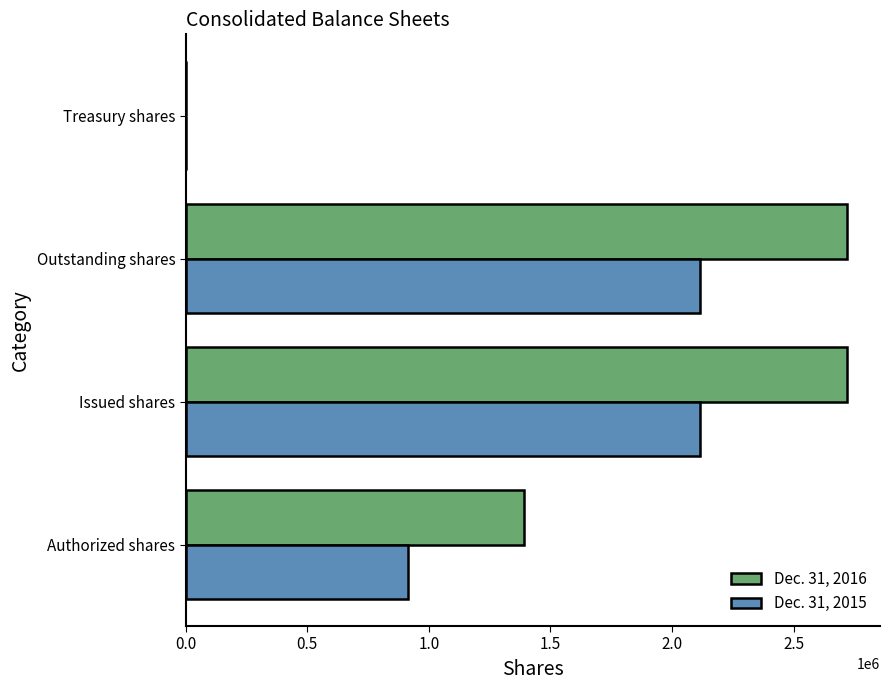

The Dec. 31, 2015 series shows 1458143 at Authorized shares. True or false?

False